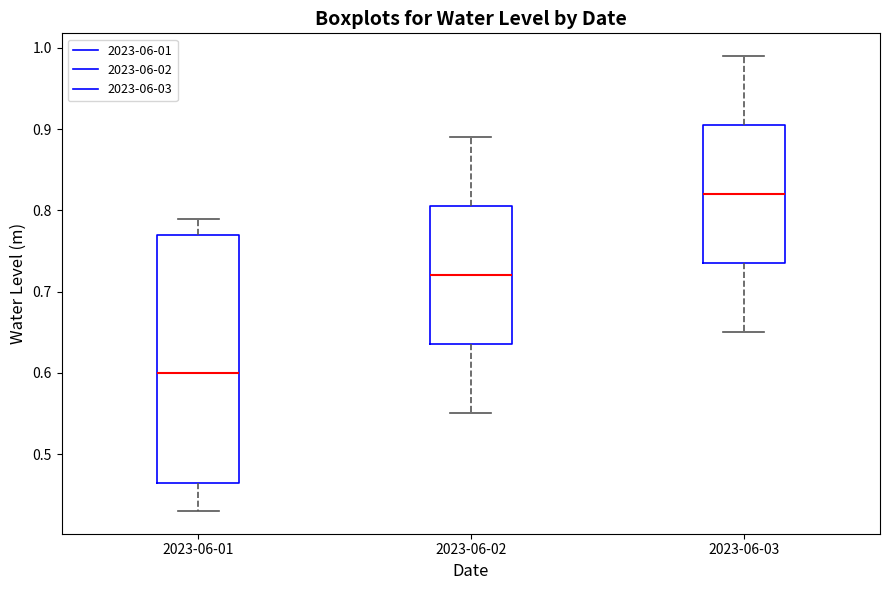

Which box's median line is the lowest?

2023-06-01